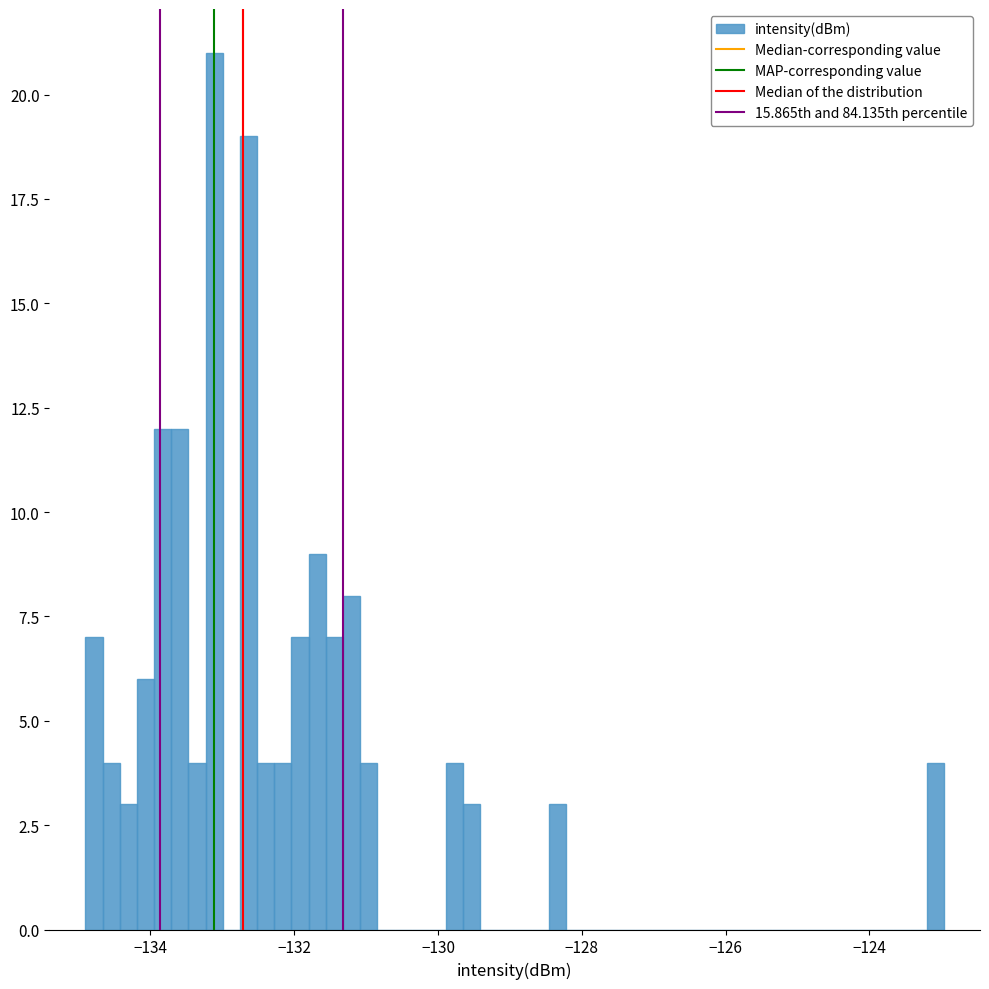

Around what value on the x-axis is the tallest bar? Give the approximate position of its centre, as read against the axis.

-133.2